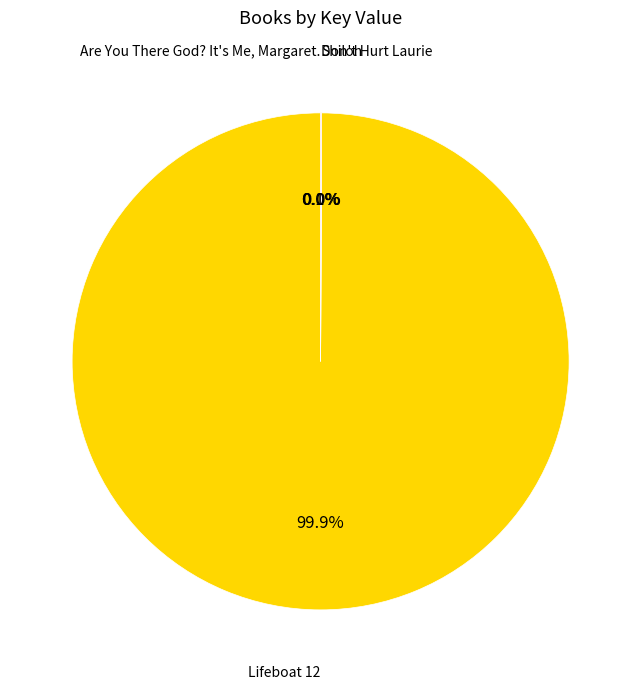

What is the majority slice?

Lifeboat 12